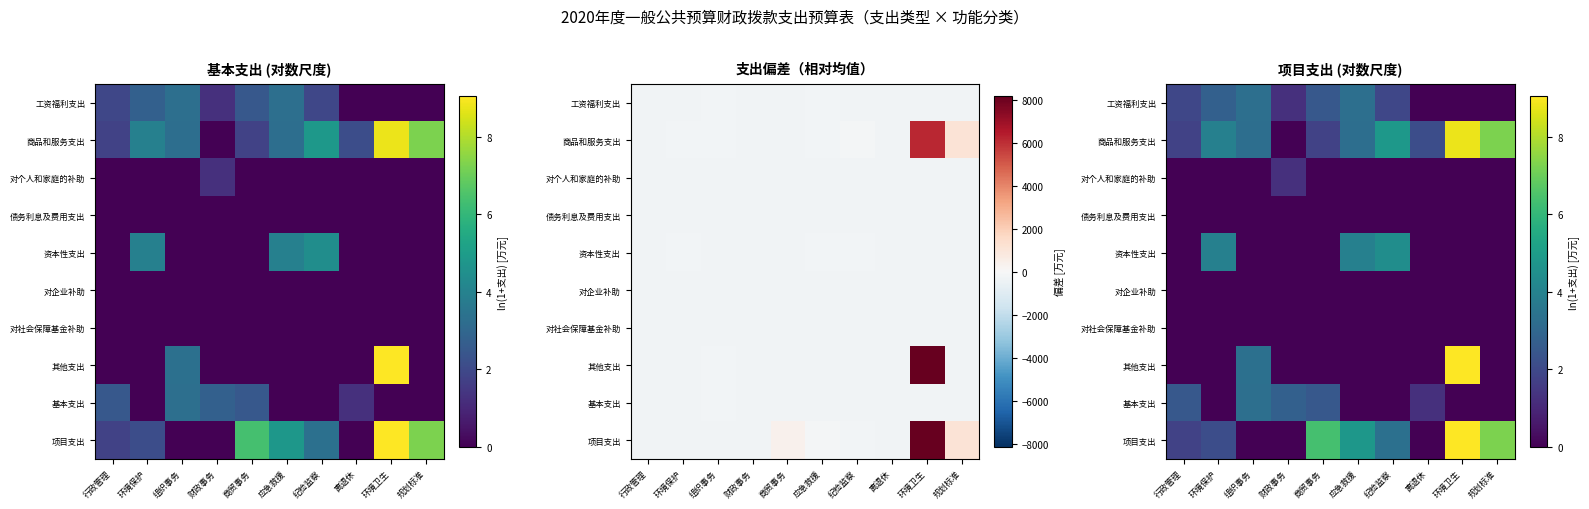

Which label corresponds to the smallest value in the chart?

离退休